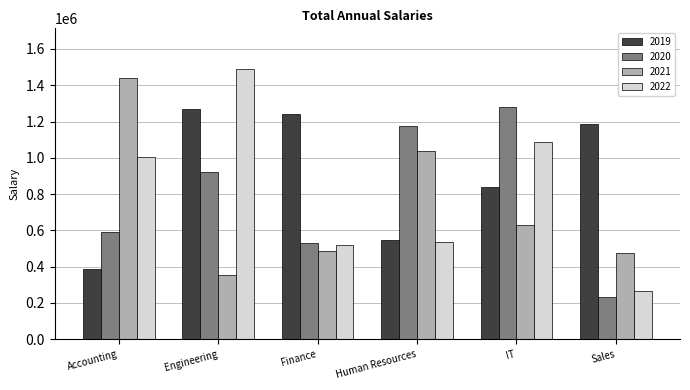

Which series has the largest range (max minus min)?

2022